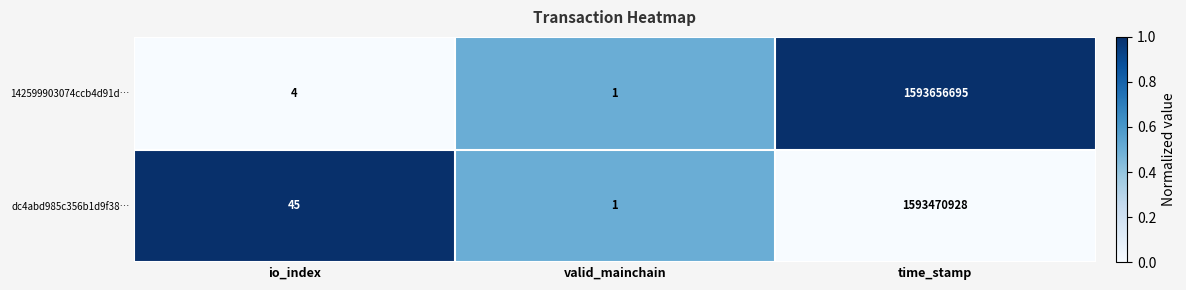

Where is 142599903074ccb4d91d… nearest to the value 796828348?

io_index